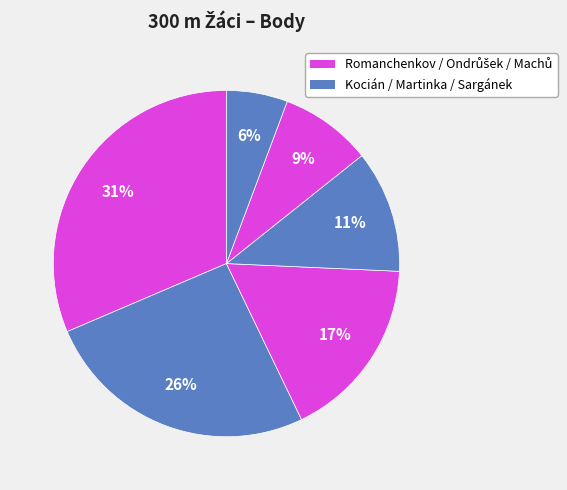

Count the number of slices in the pie.

6